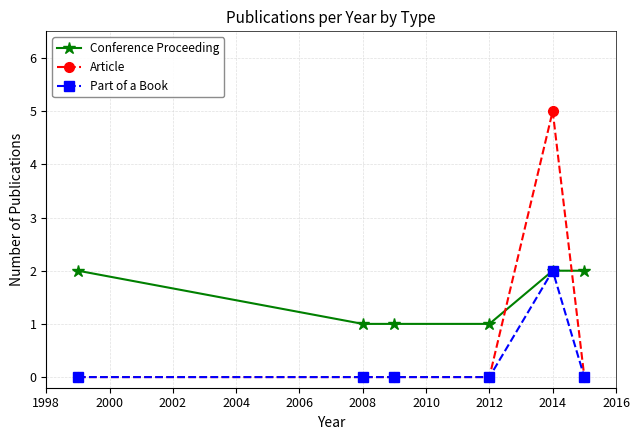

Rank the series by their average value, from lowest to highest.

Part of a Book, Article, Conference Proceeding